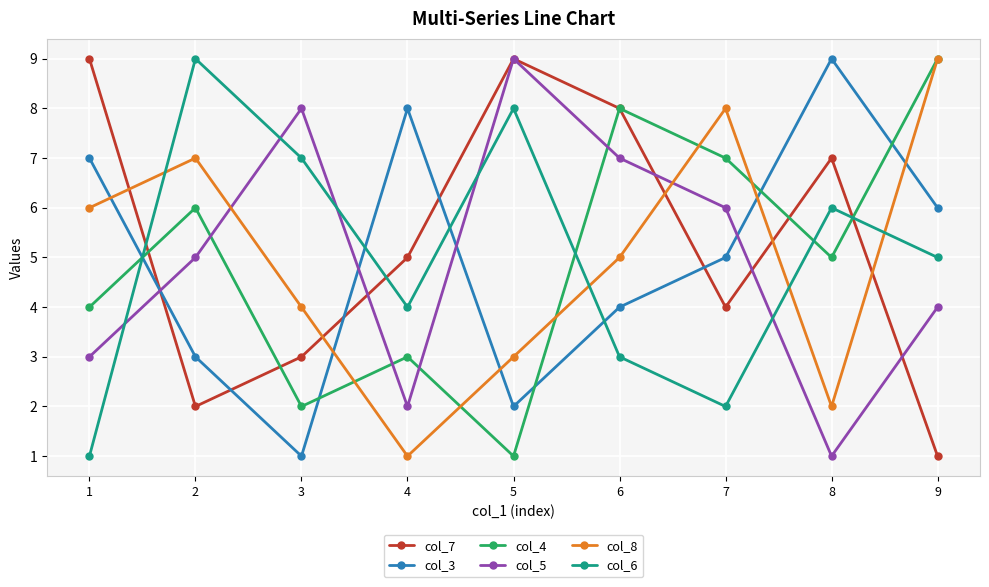

True or false: col_4 and col_3 cross at least once.

True